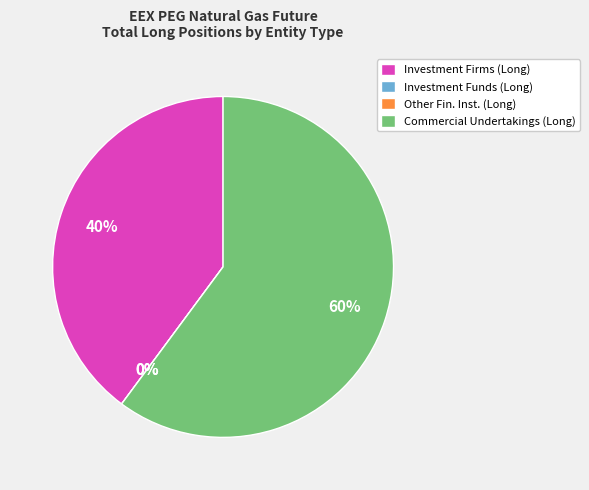

Count the number of slices in the pie.

4